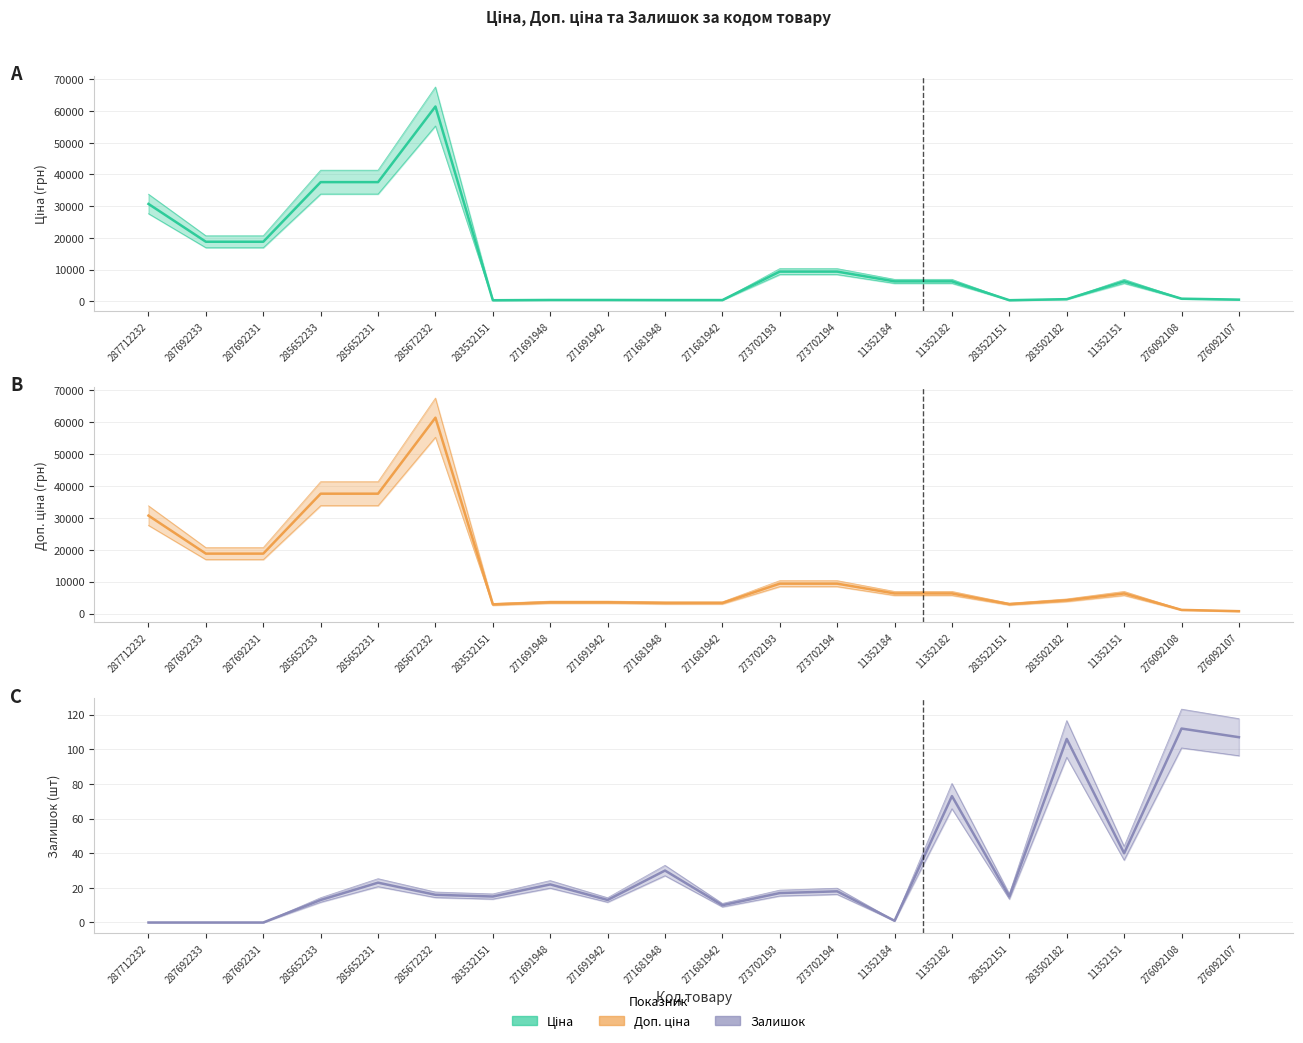

What is the difference between the maximum and second lowest values in the Залишок series?

123.2